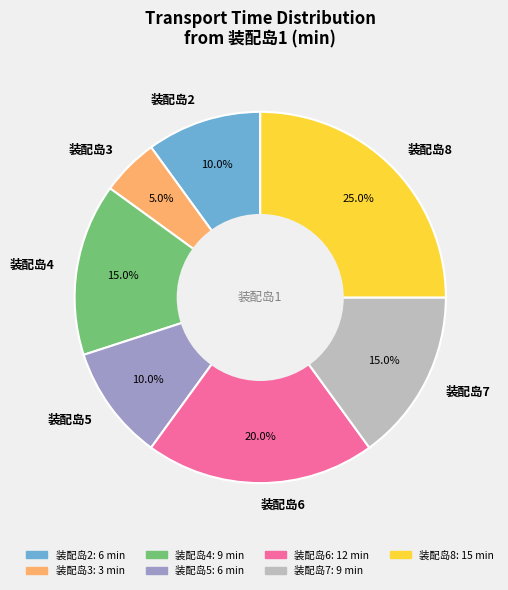

What percentage do 装配岛7 and 装配岛8 together represent?

40.0%